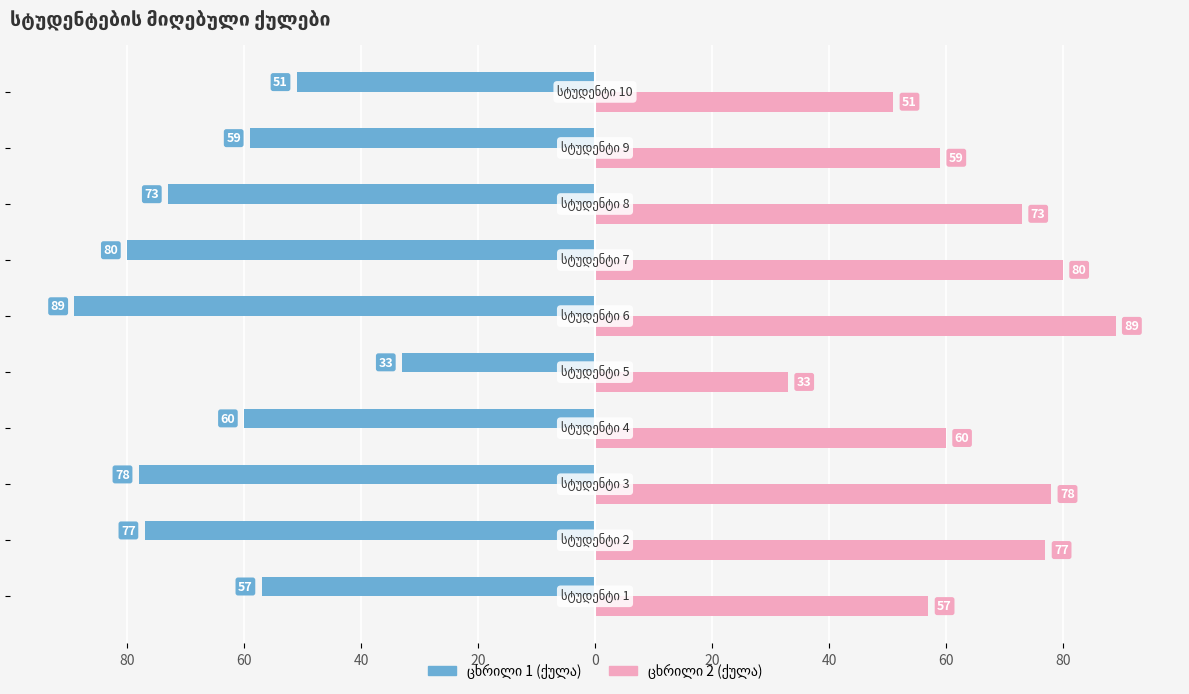

What is the difference between the second highest and minimum values in the ცხრილი 2 (ქულა) series?

47